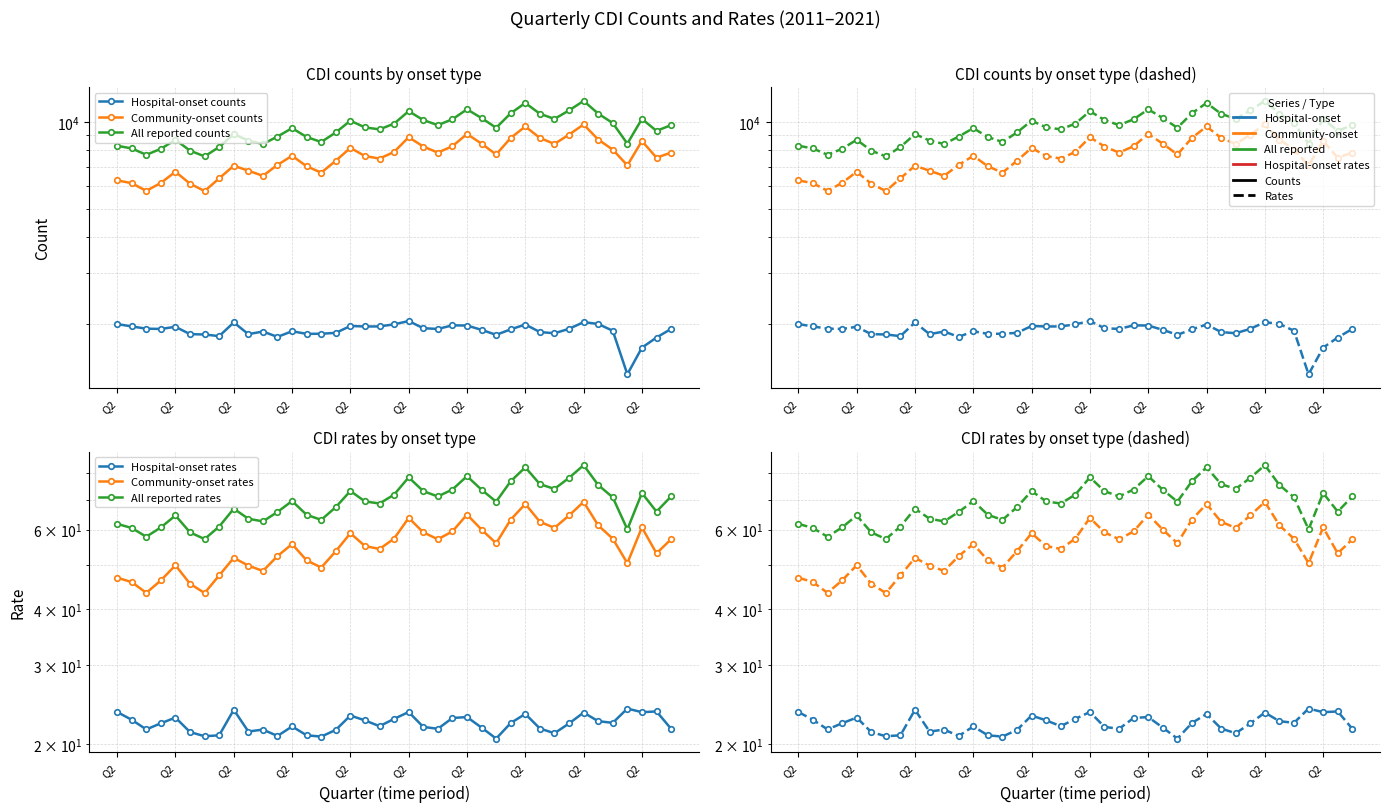

Count the number of data series in this chart.

6